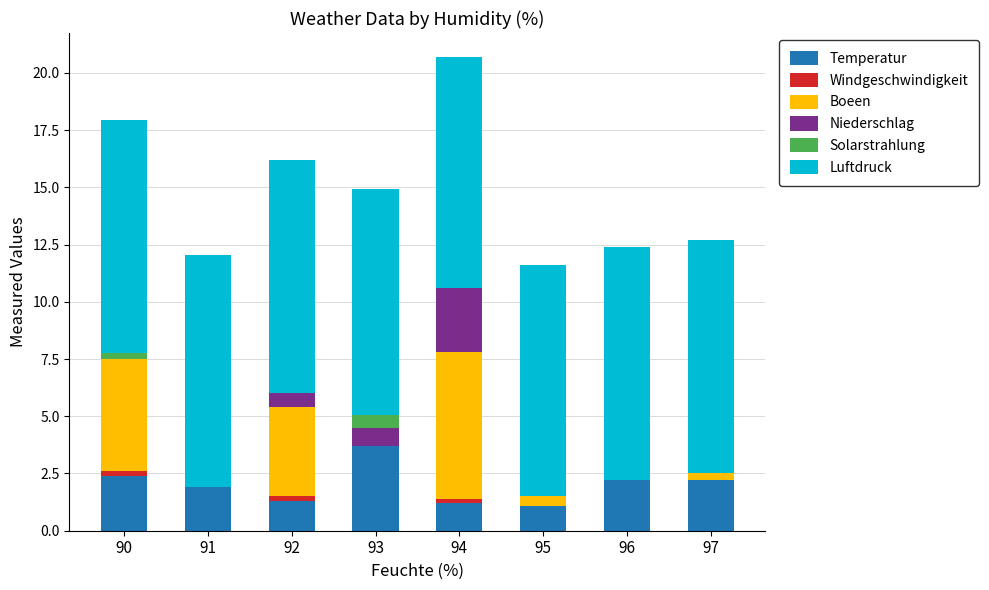

Does the chart contain stacked bars?

Yes